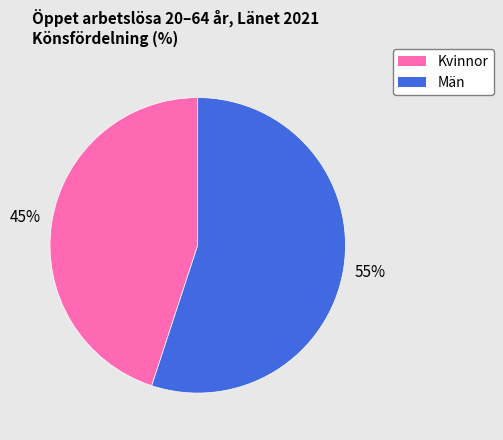

Between Kvinnor and Män, which is larger?

Män